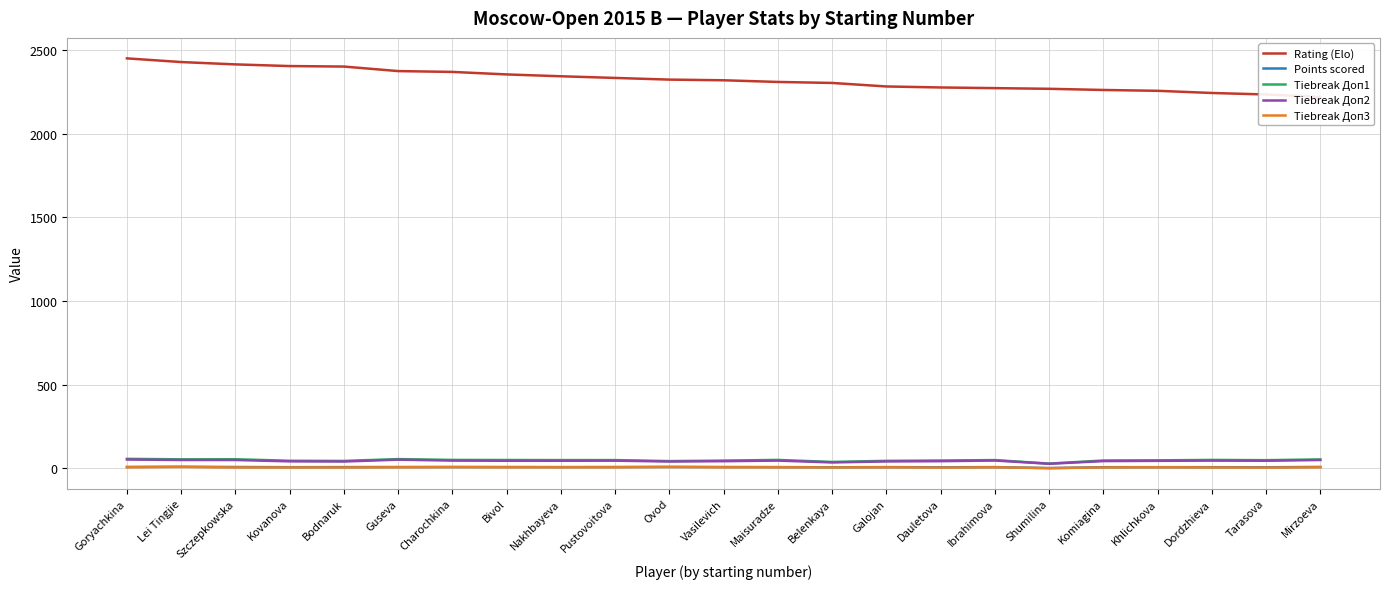

What are all the series names shown in the legend?

Rating (Elo), Points scored, Tiebreak Доп1, Tiebreak Доп2, Tiebreak Доп3